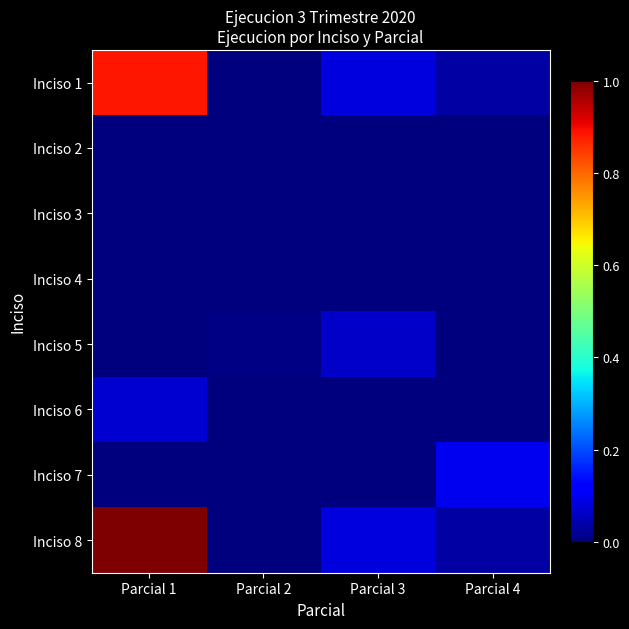

Between Parcial 1 and Parcial 4, which series saw the biggest shift?

Inciso 8